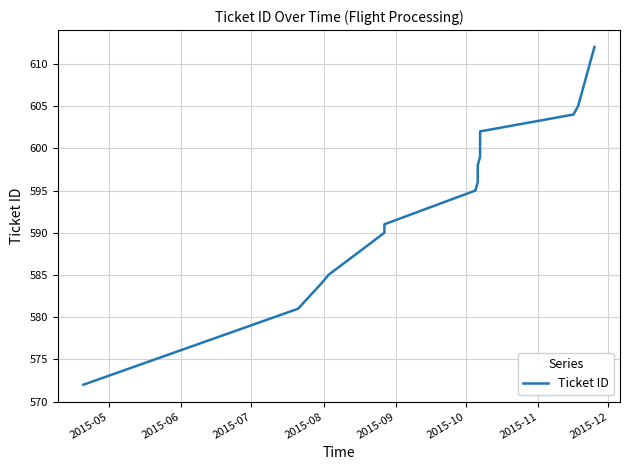

Reading right to left, transcribe all the data shown in this chart.

612	605	604	602	600	599	598	597	596	595	591	590	585	584	581	572